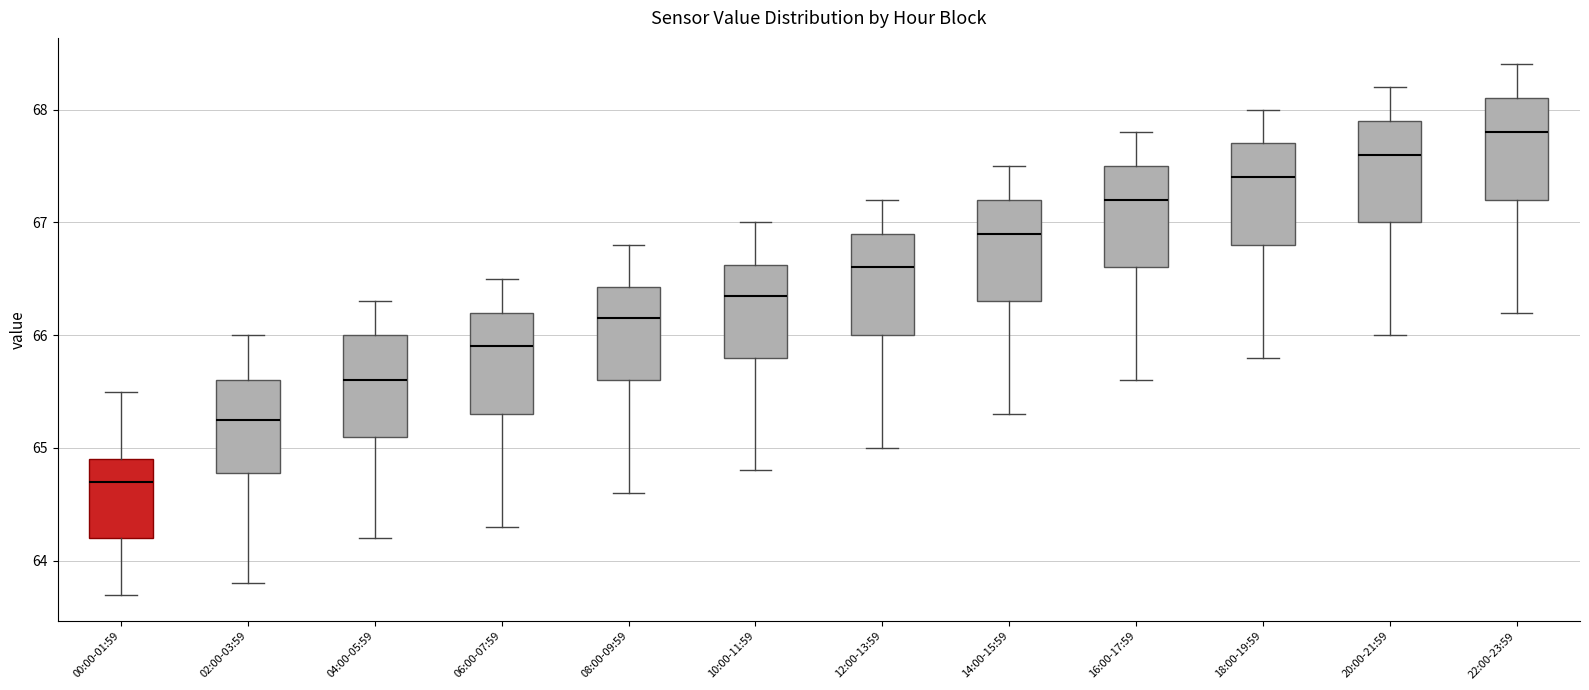

Which box has the highest median line?

22:00-23:59